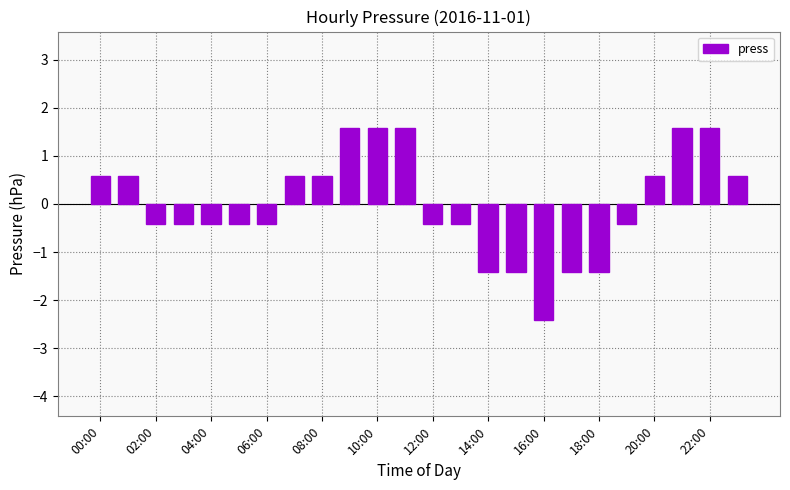

What is the difference between the maximum and minimum values?

4.0